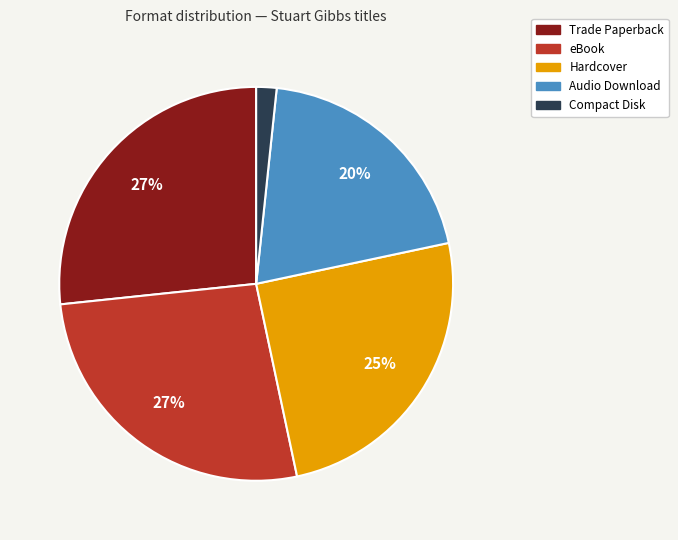

To the nearest percent, what is the average slice percentage?

20%